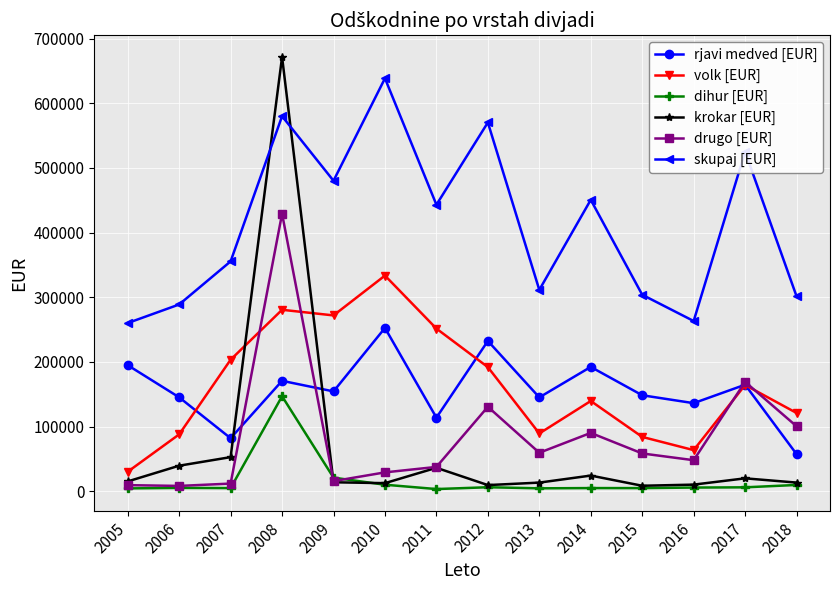

What is the total value across all series at 2014?

901381.7